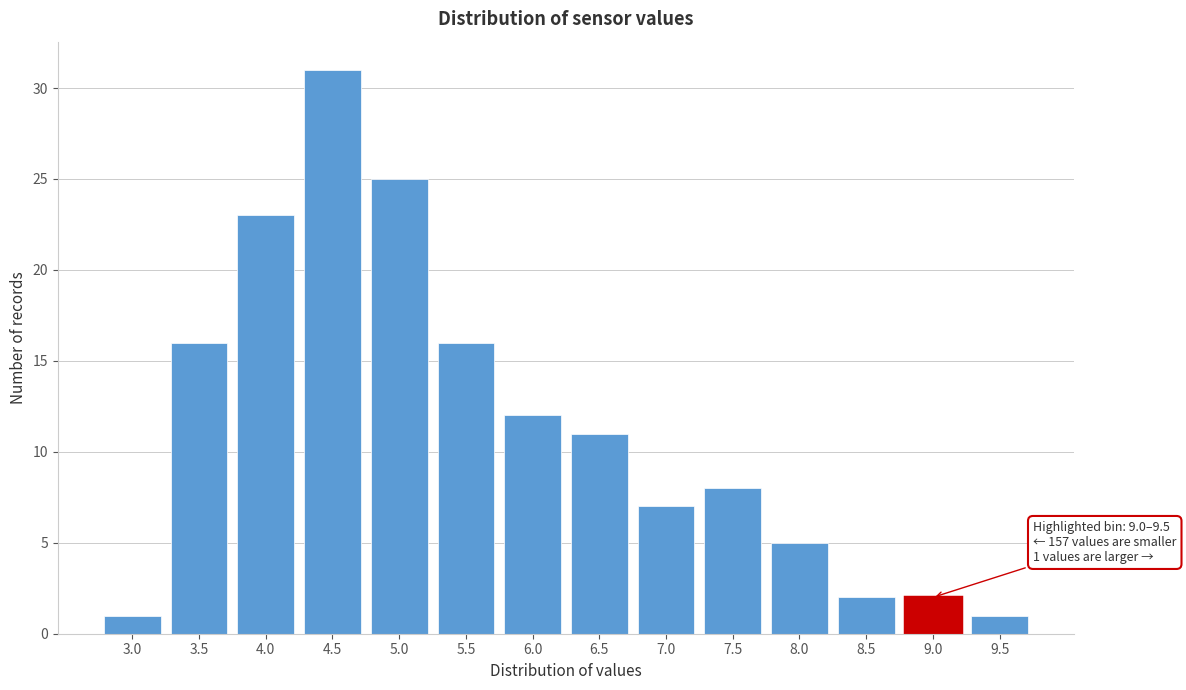

Reading left to right, extract all data points from this chart.

1	16	23	31	25	16	12	11	7	8	5	2	2	1